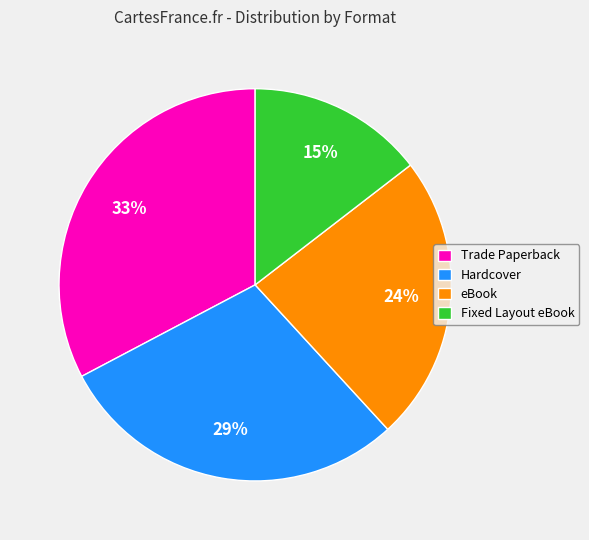

To the nearest percent, what portion does Trade Paperback represent?

33%